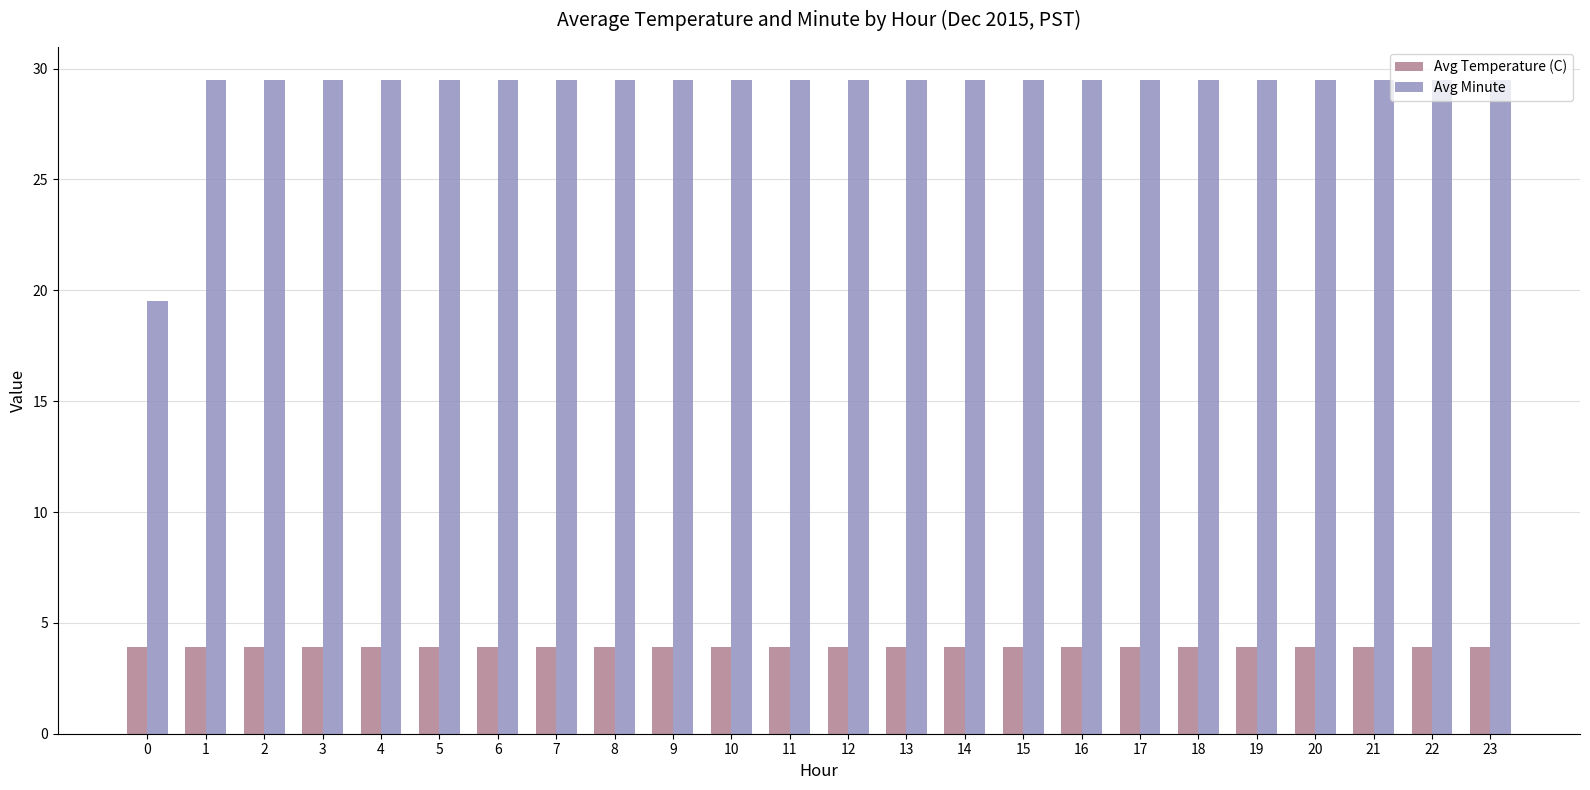

Reading left to right, what are all the values shown in this chart?

Avg Temperature (C): 3.9	3.9	3.9	3.9	3.9	3.9	3.9	3.9	3.9	3.9	3.9	3.9	3.9	3.9	3.9	3.9	3.9	3.9	3.9	3.9	3.9	3.9	3.9	3.9
Avg Minute: 19.5	29.5	29.5	29.5	29.5	29.5	29.5	29.5	29.5	29.5	29.5	29.5	29.5	29.5	29.5	29.5	29.5	29.5	29.5	29.5	29.5	29.5	29.5	29.5